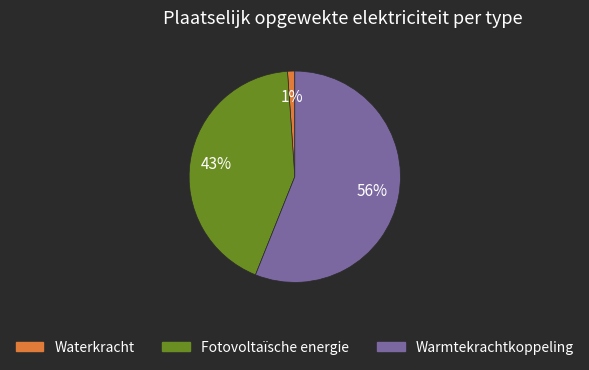

Between Fotovoltaïsche energie and Waterkracht, which is larger?

Fotovoltaïsche energie